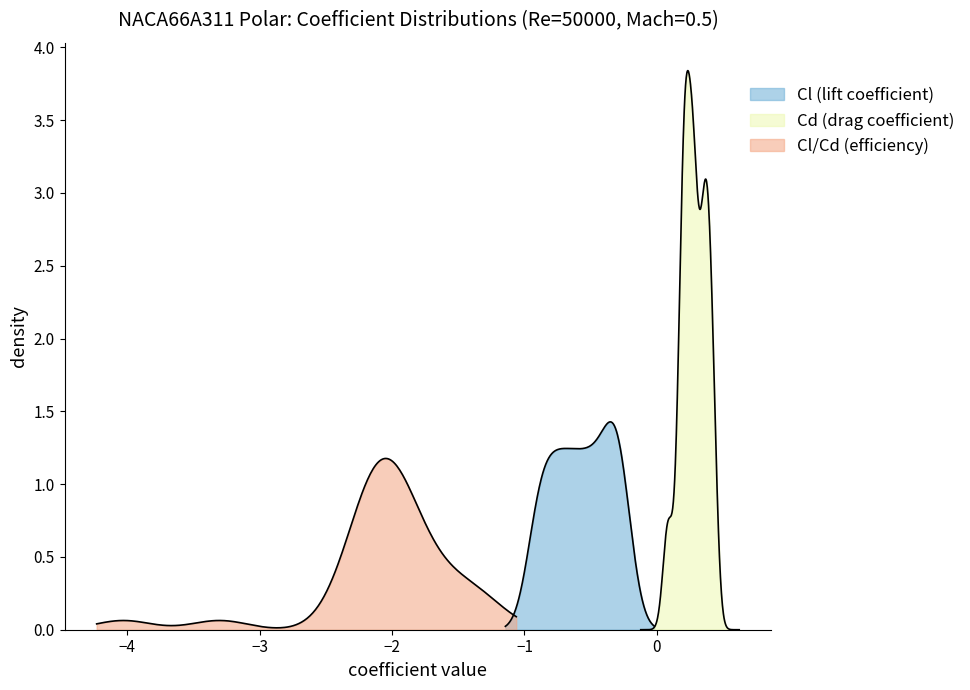

Rank the series by their maximum value, from highest to lowest.

Cd (drag coefficient), Cl (lift coefficient), Cl/Cd (efficiency)